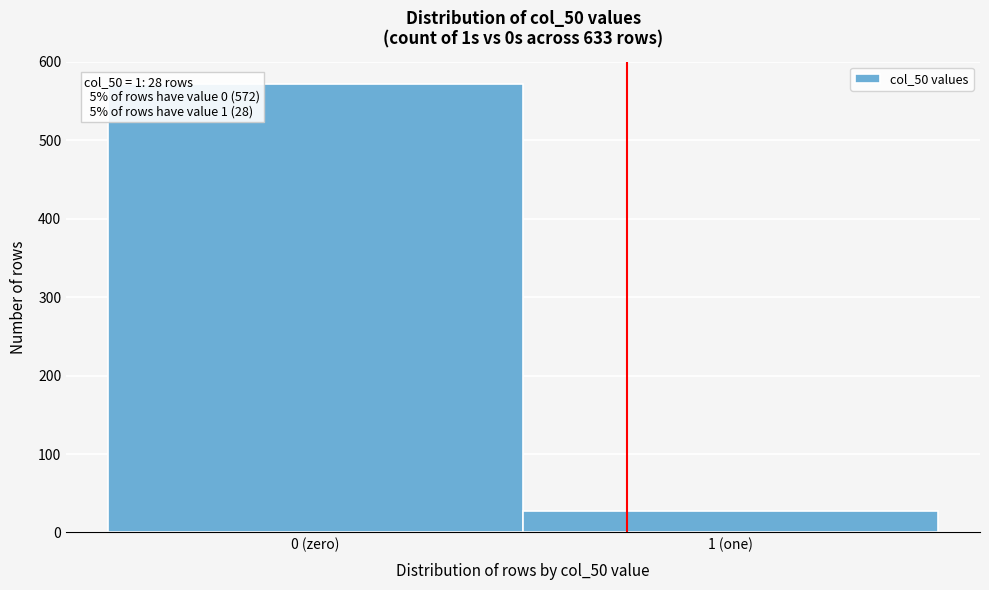

Reading left to right, extract all data points from this chart.

0 (zero)=572	1 (one)=28